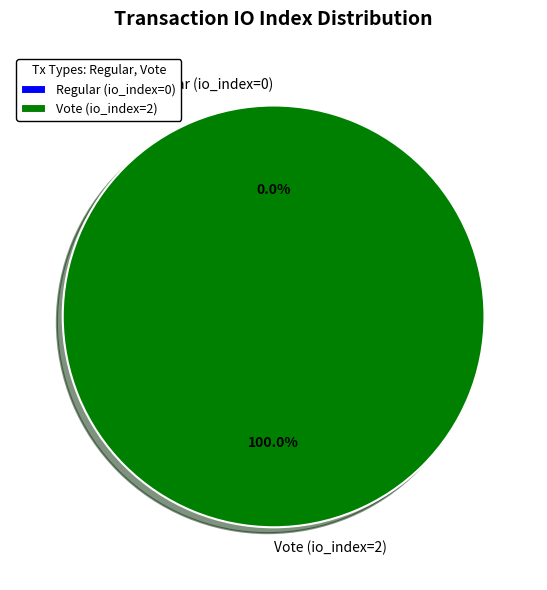

Is it true that Regular (io_index=0) is 10% of the pie?

False